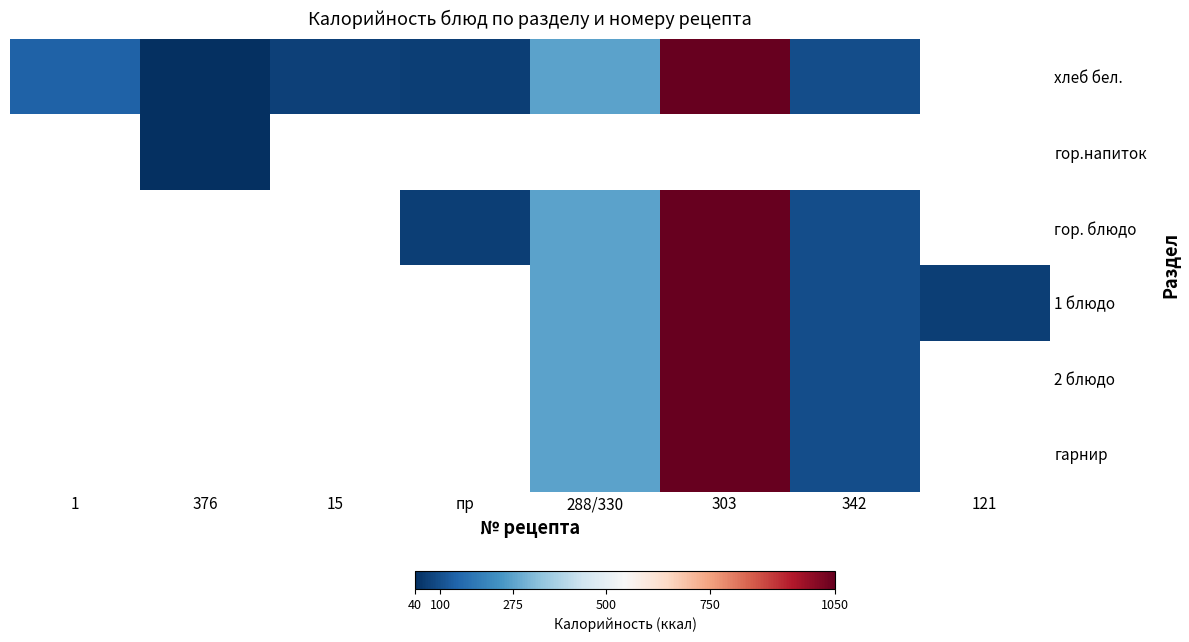

List the series in order of their overall mean, lowest first.

хлеб бел., гор.напиток, гор. блюдо, 1 блюдо, 2 блюдо, гарнир